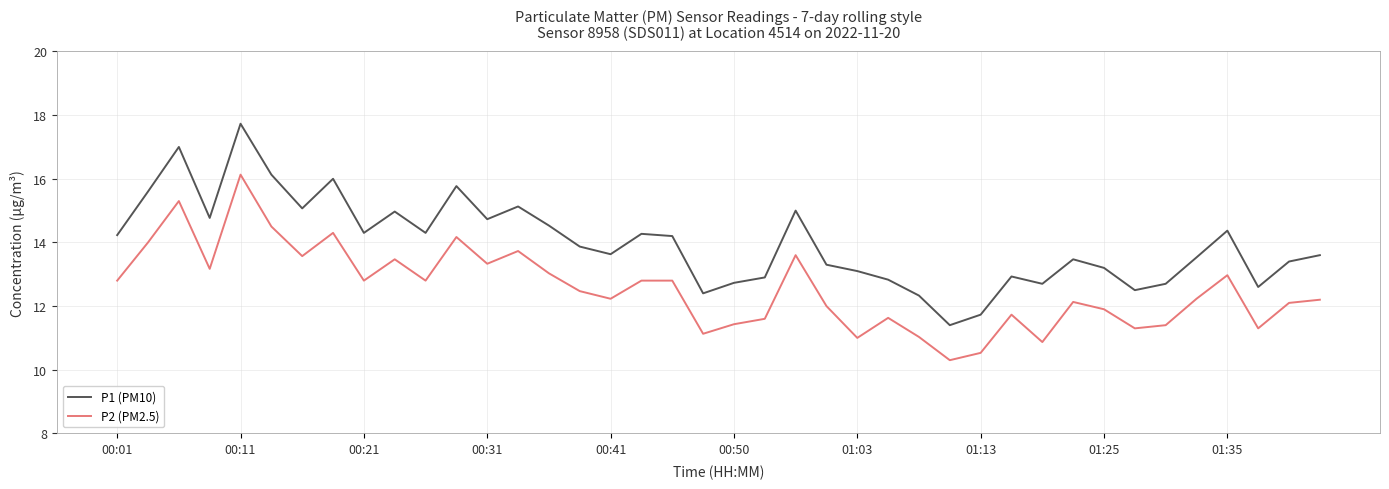

What is the difference between the maximum and minimum values in the P1 (PM10) series?

6.3